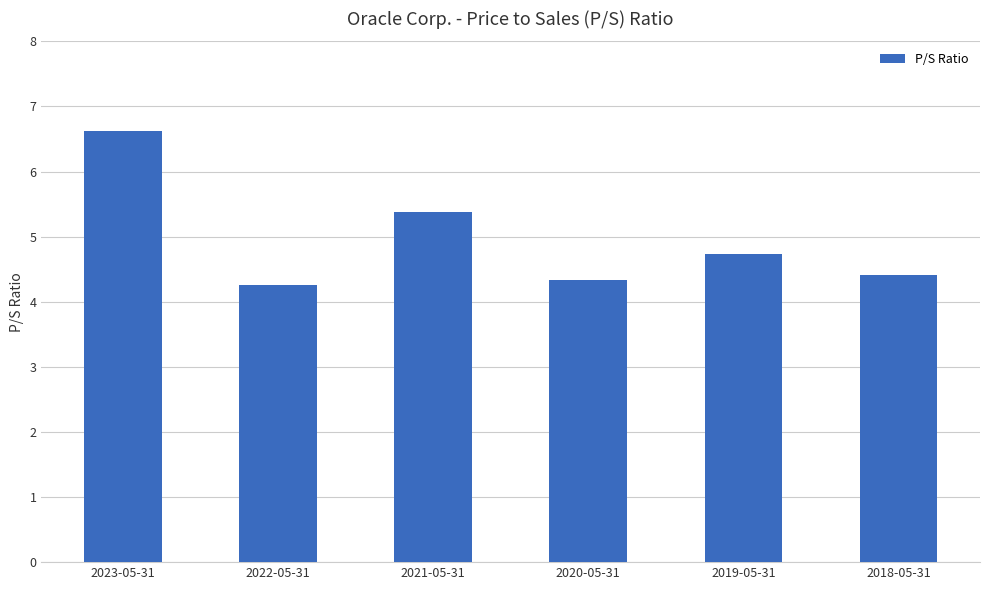

The value at 2020-05-31 is 4.3. True or false?

True